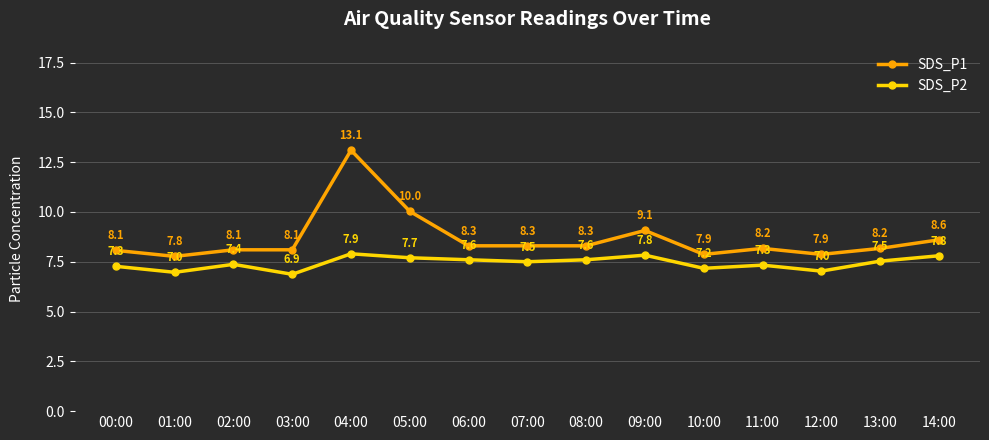

How many series are shown in this chart?

2